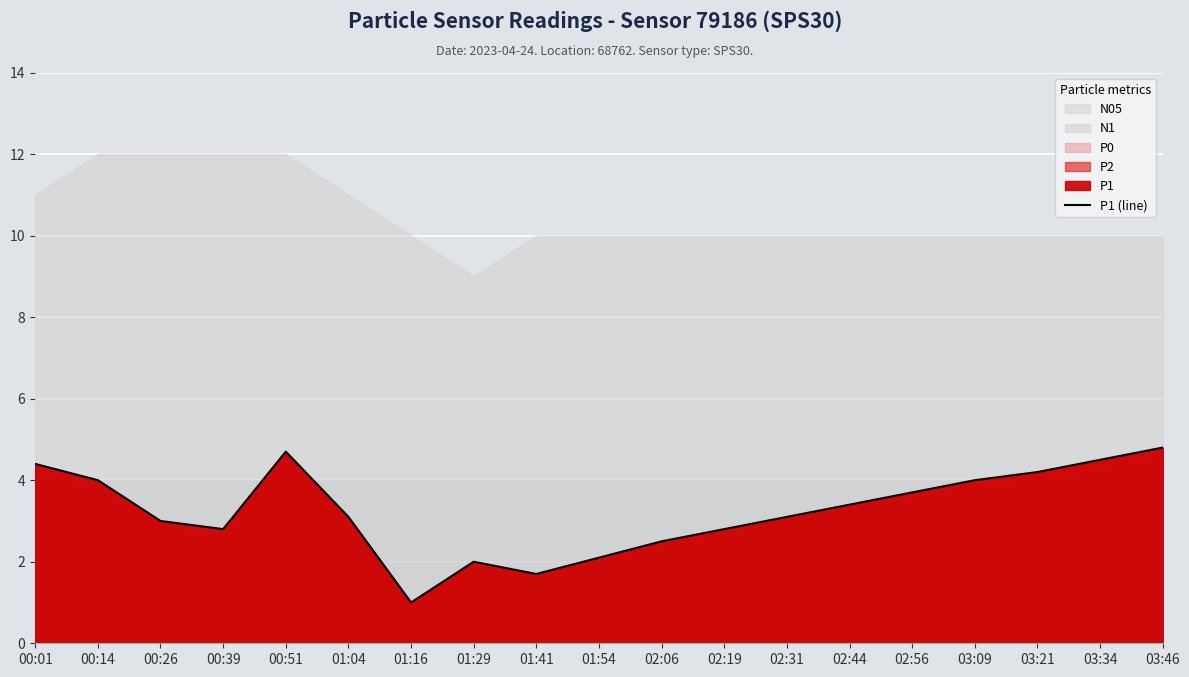

What is the label of the 2nd point from the left?

00:14